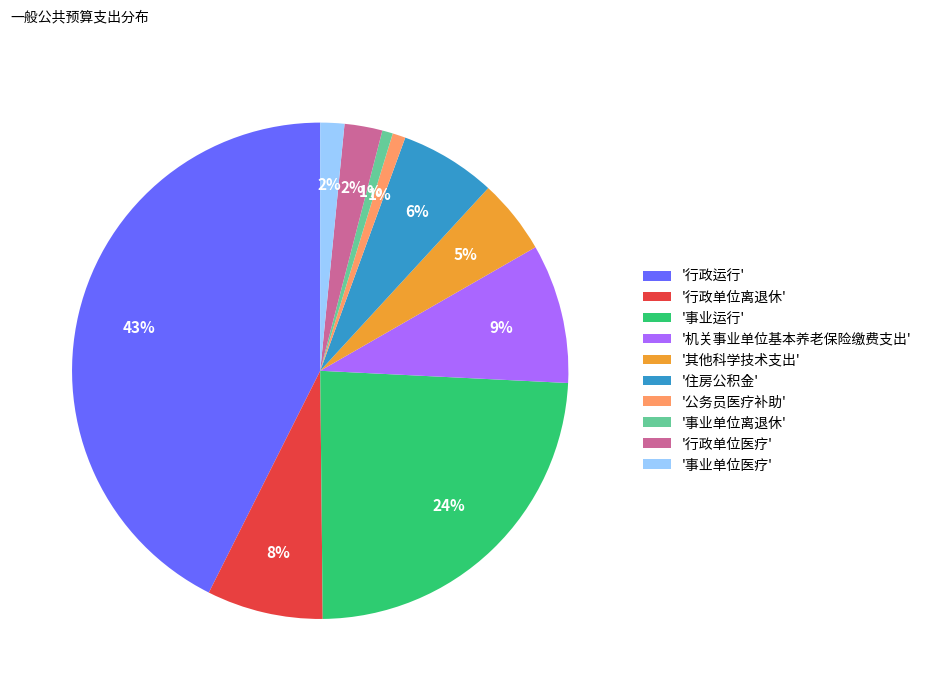

Is there a majority slice in this chart?

No